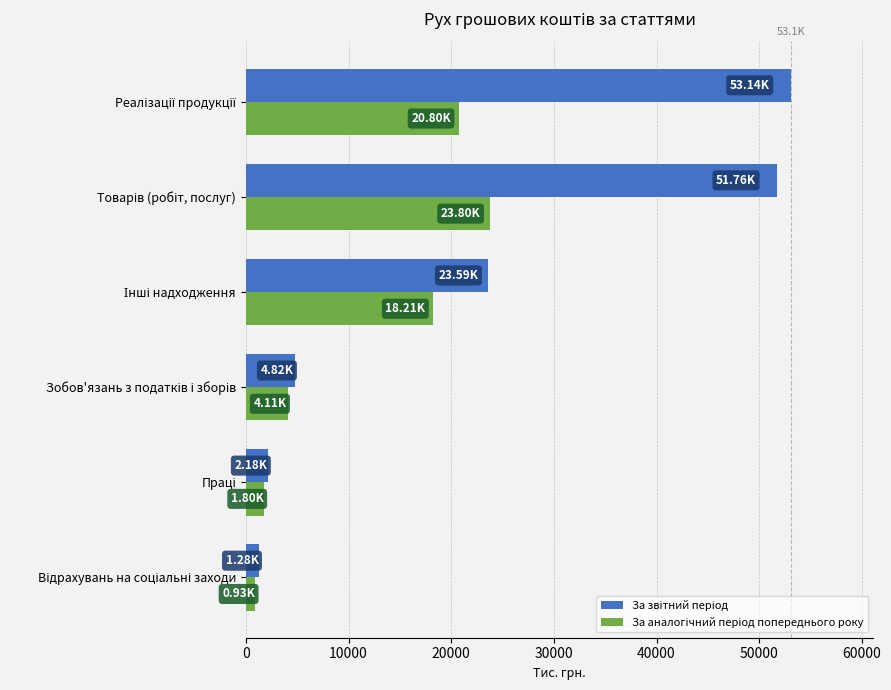

How many series are shown in this chart?

2